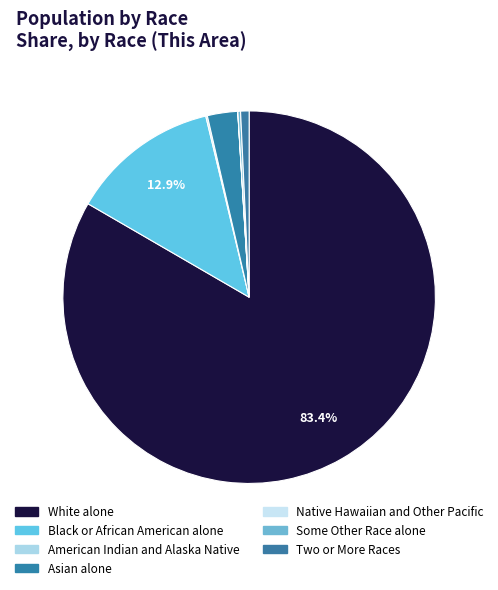

Approximately how many times larger is the value at American Indian and Alaska Native compared to Two or More Races?

0.2